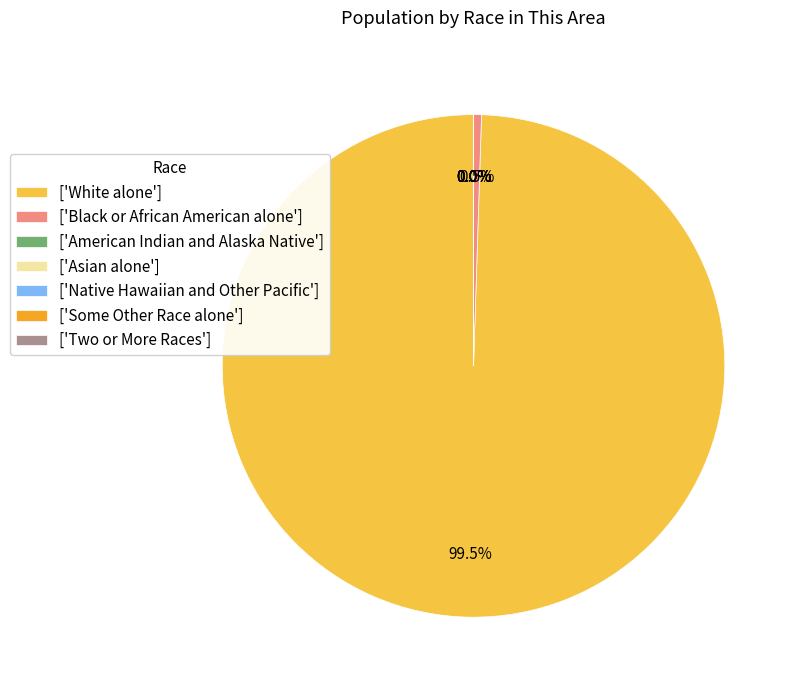

What is the majority slice?

['White alone']